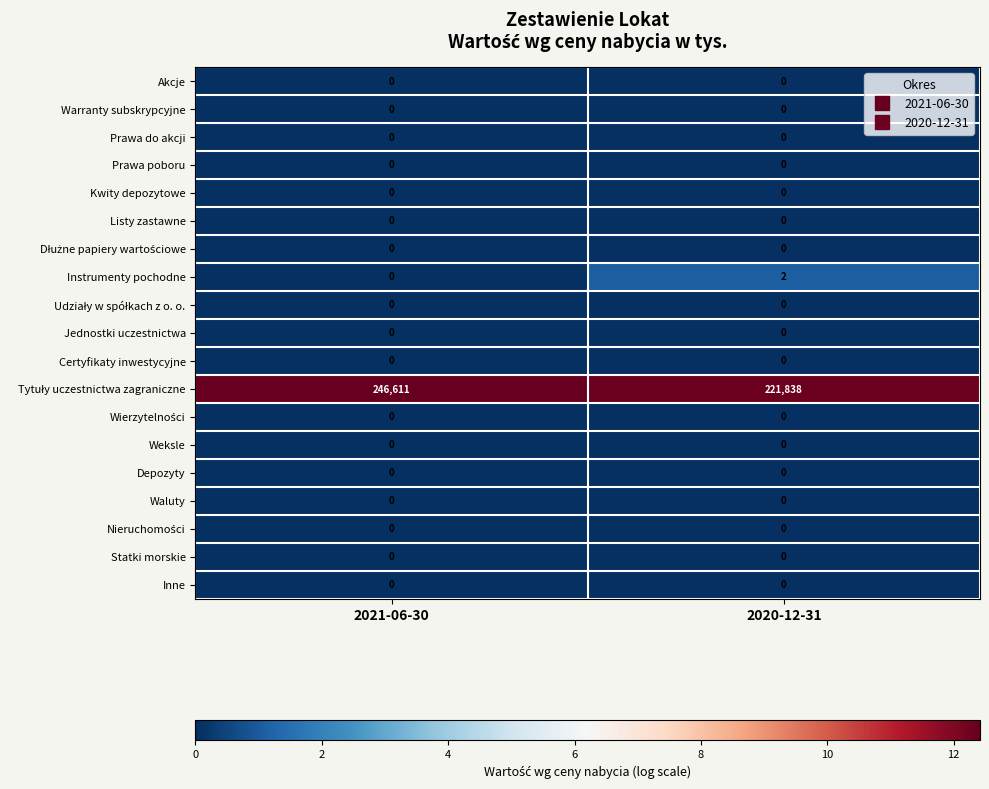

What is the spread (max minus min) of values at 2021-06-30?

246611